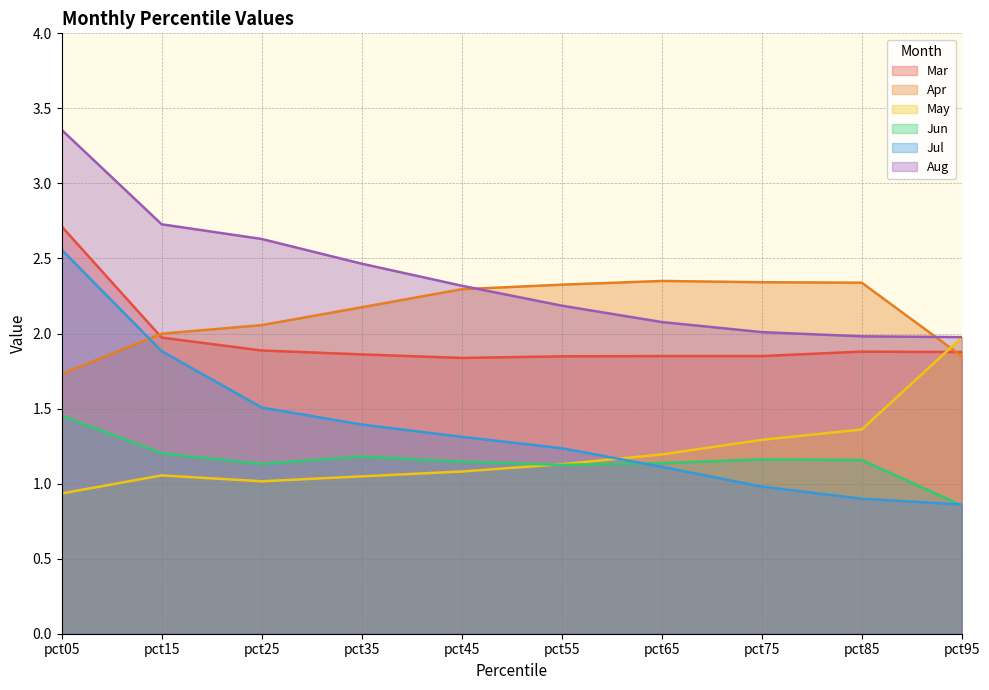

True or false: Aug and Mar intersect in this chart.

False